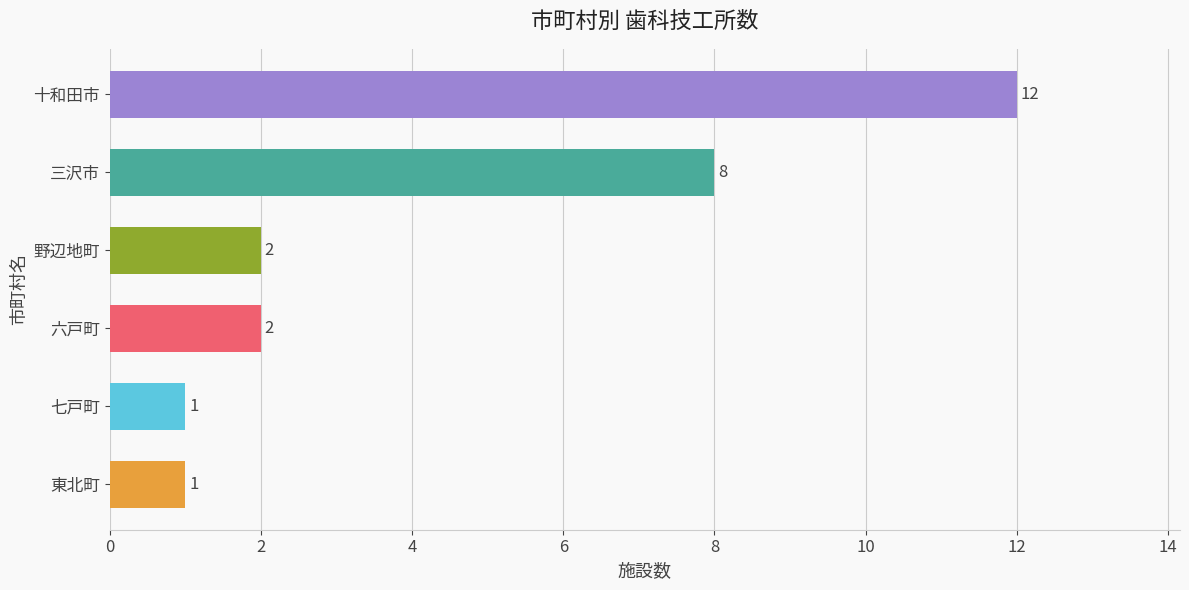

What is the difference between the maximum and minimum values?

11